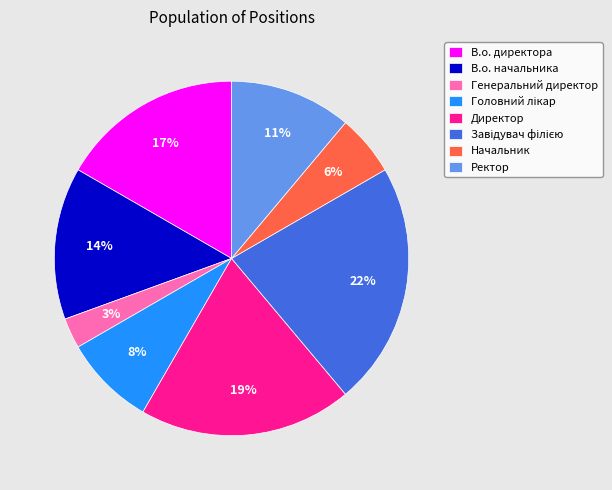

Is Директор the majority of the pie?

No